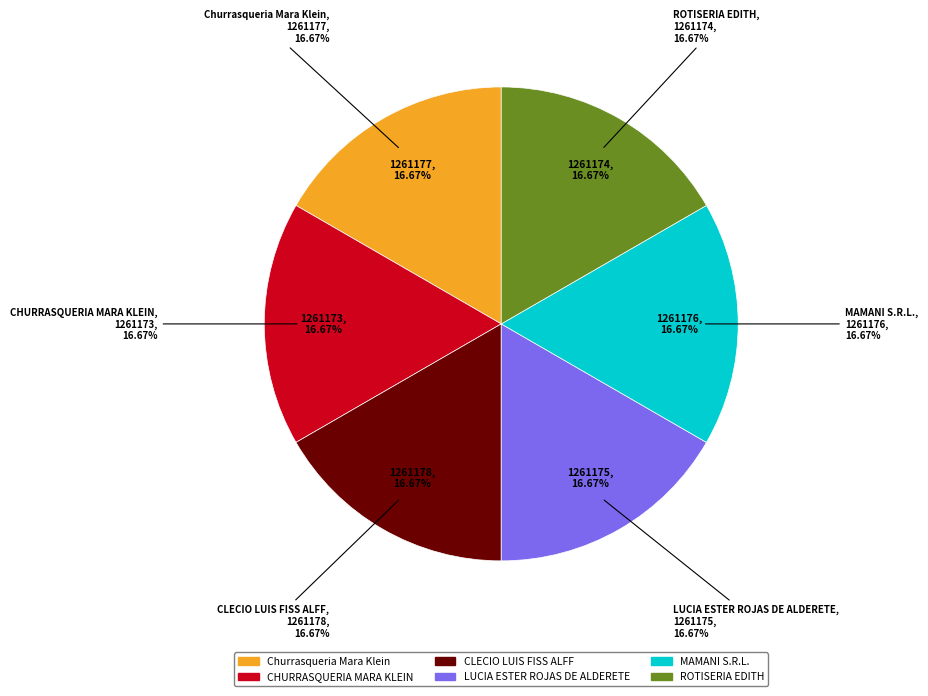

Between MAMANI S.R.L. and CHURRASQUERIA MARA KLEIN, which is larger?

MAMANI S.R.L.